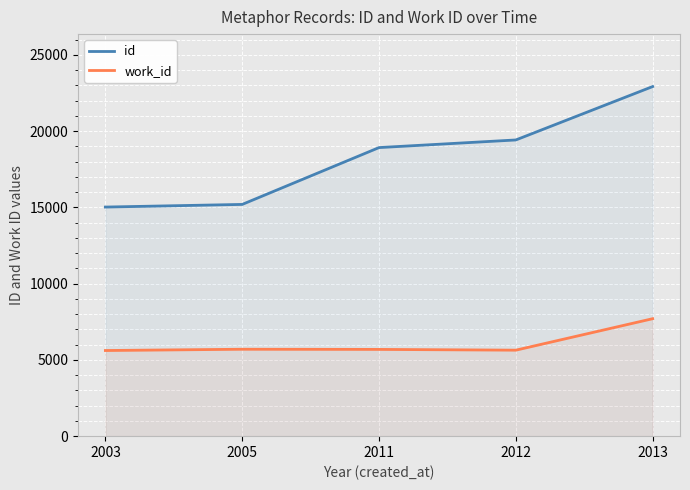

Is it true that work_id equals 10009 at 2011?

False